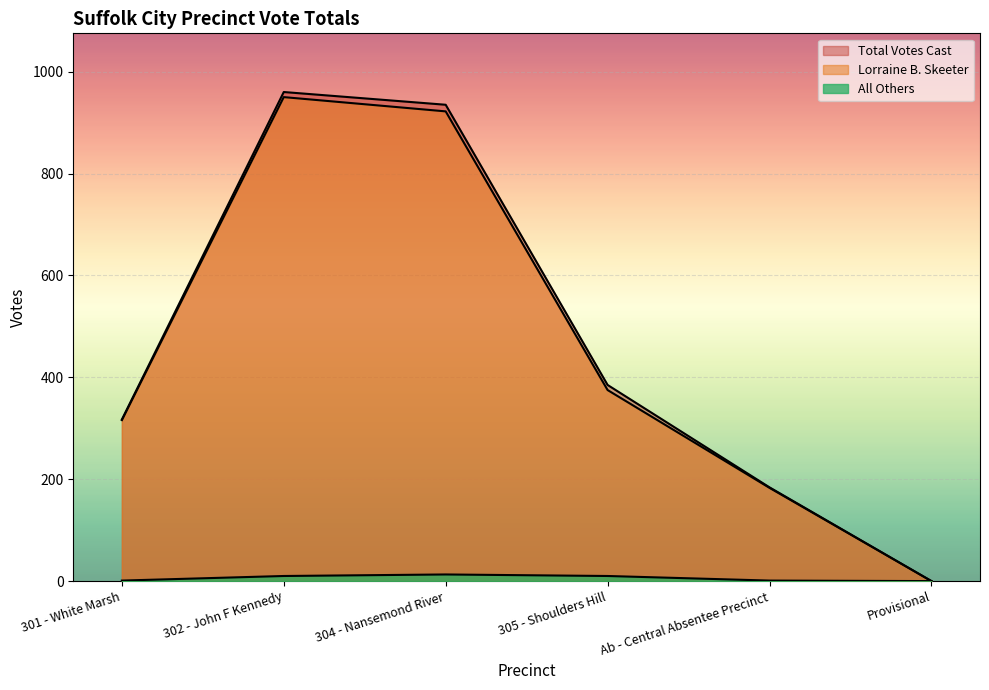

What is the value of the Total Votes Cast point at the 1st from the left?

317